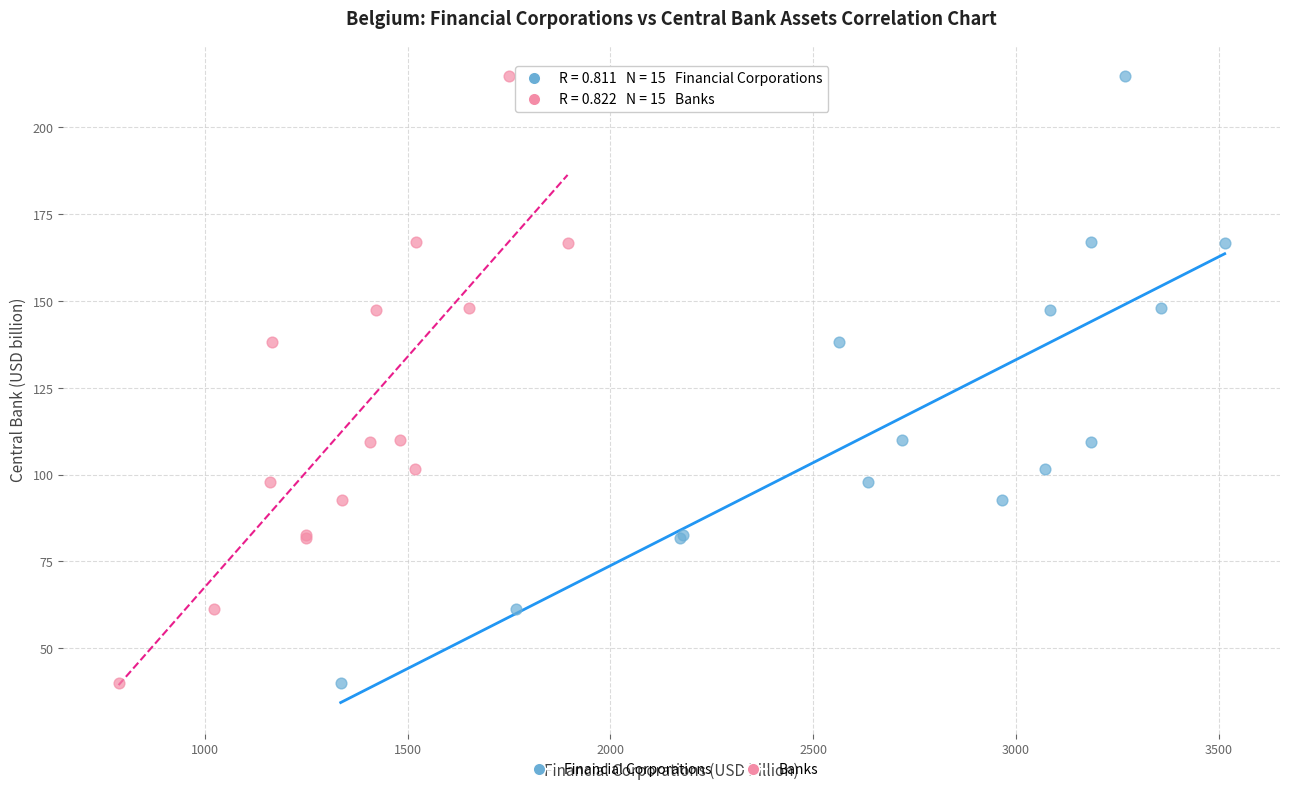

What are all the series names shown in the legend?

Financial Corporations, Banks